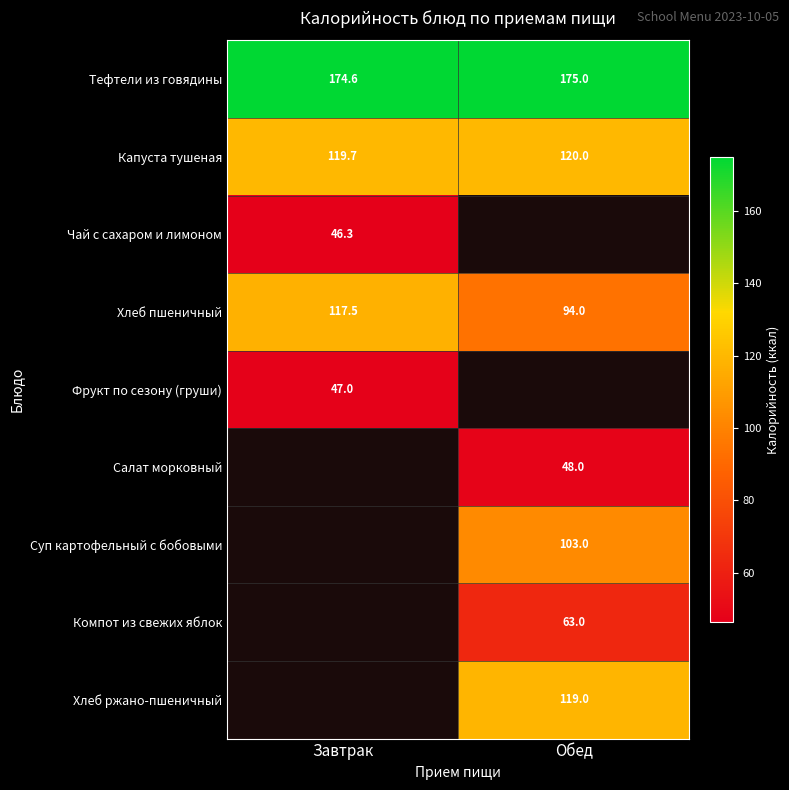

What is the spread (max minus min) of values at Завтрак?

128.3